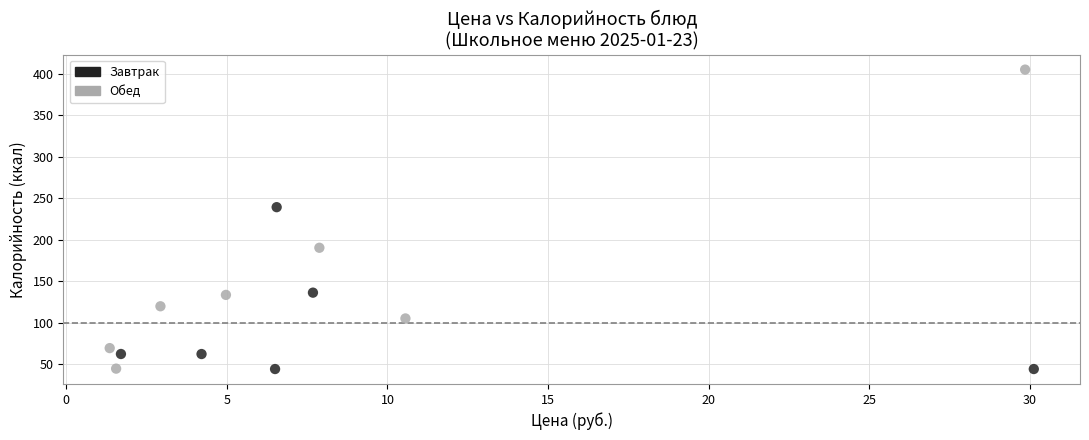

Which series reaches the maximum Y coordinate?

Обед